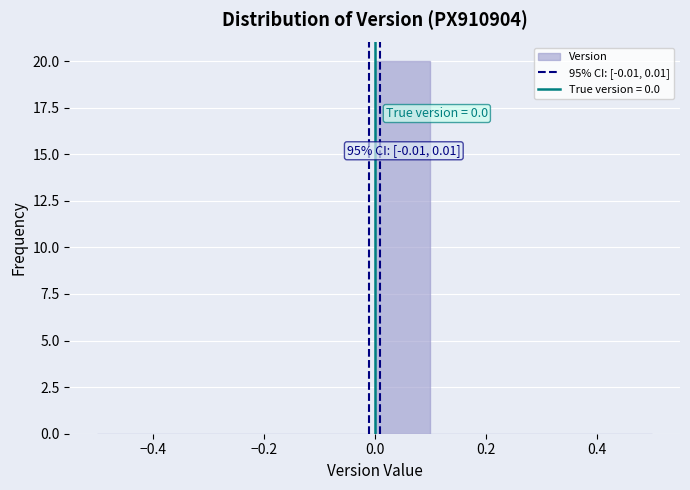

Over which range of the x-axis is the bar tallest?

0.0 to 0.1